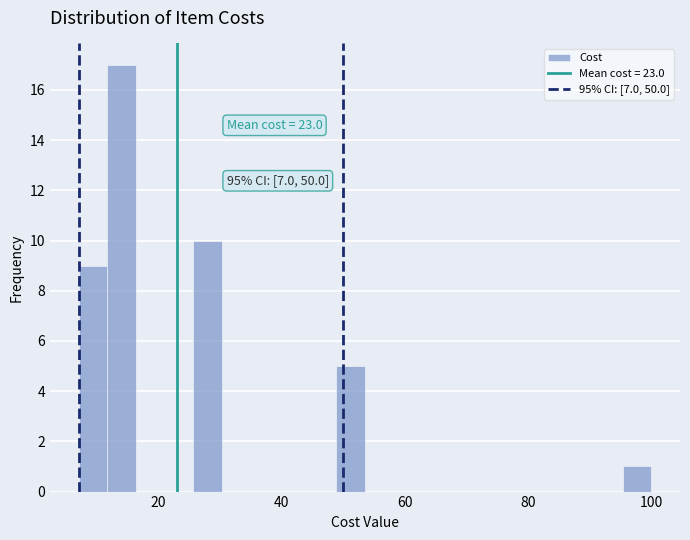

Around what value on the x-axis is the tallest bar? Give the approximate position of its centre, as read against the axis.

14